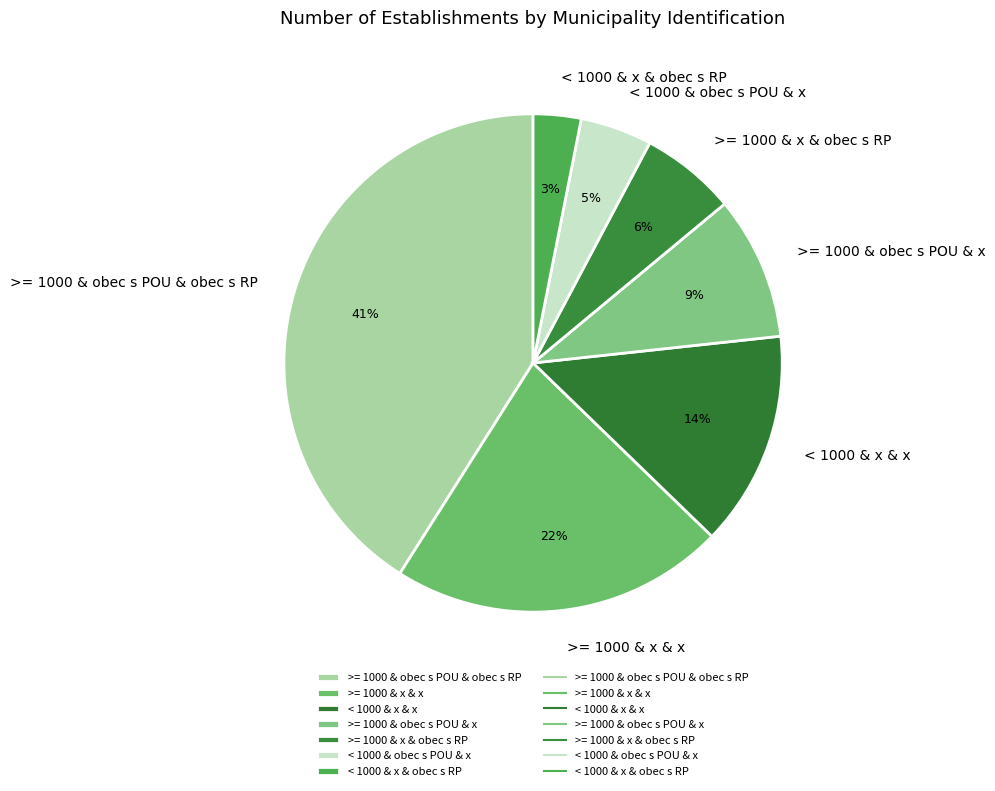

Count the number of slices in the pie.

7